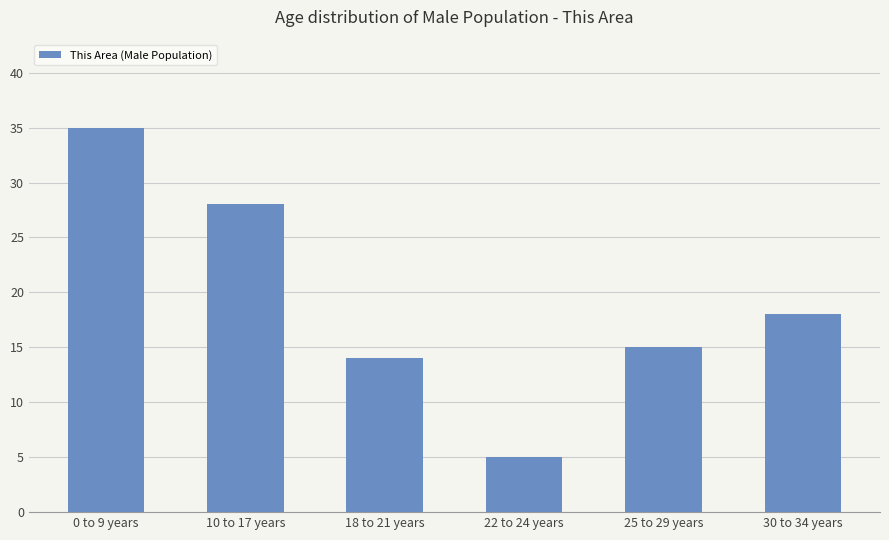

Does the chart contain stacked bars?

No